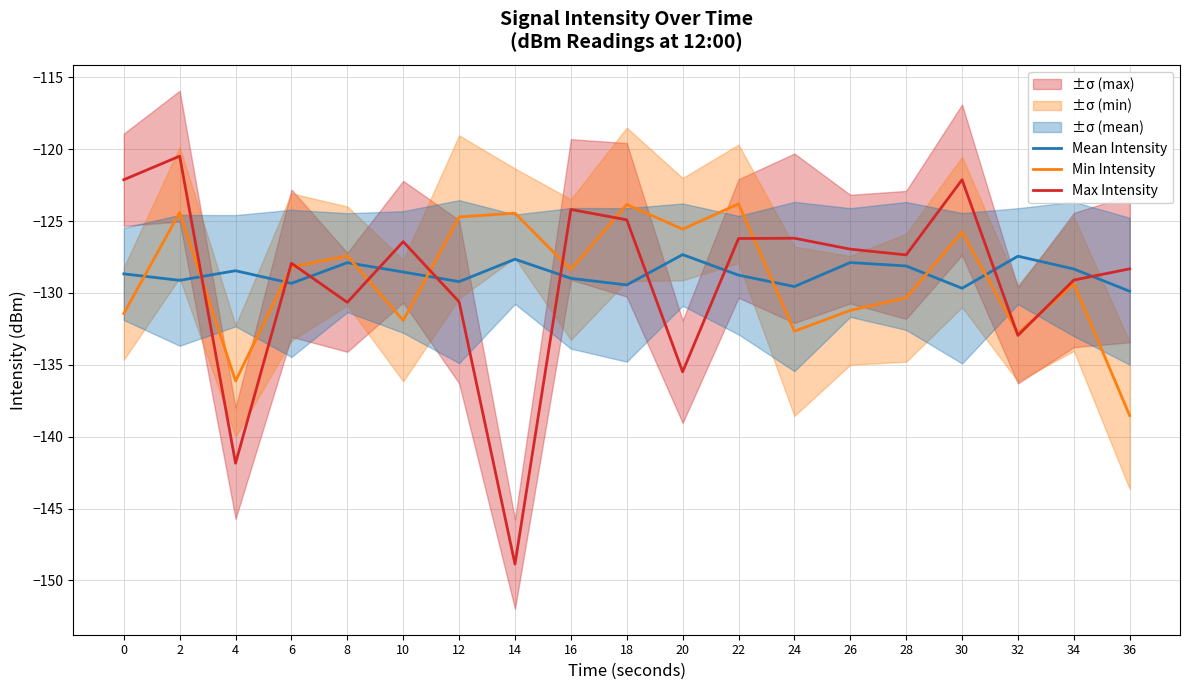

The Min Intensity series shows -81.0 at 8. True or false?

False